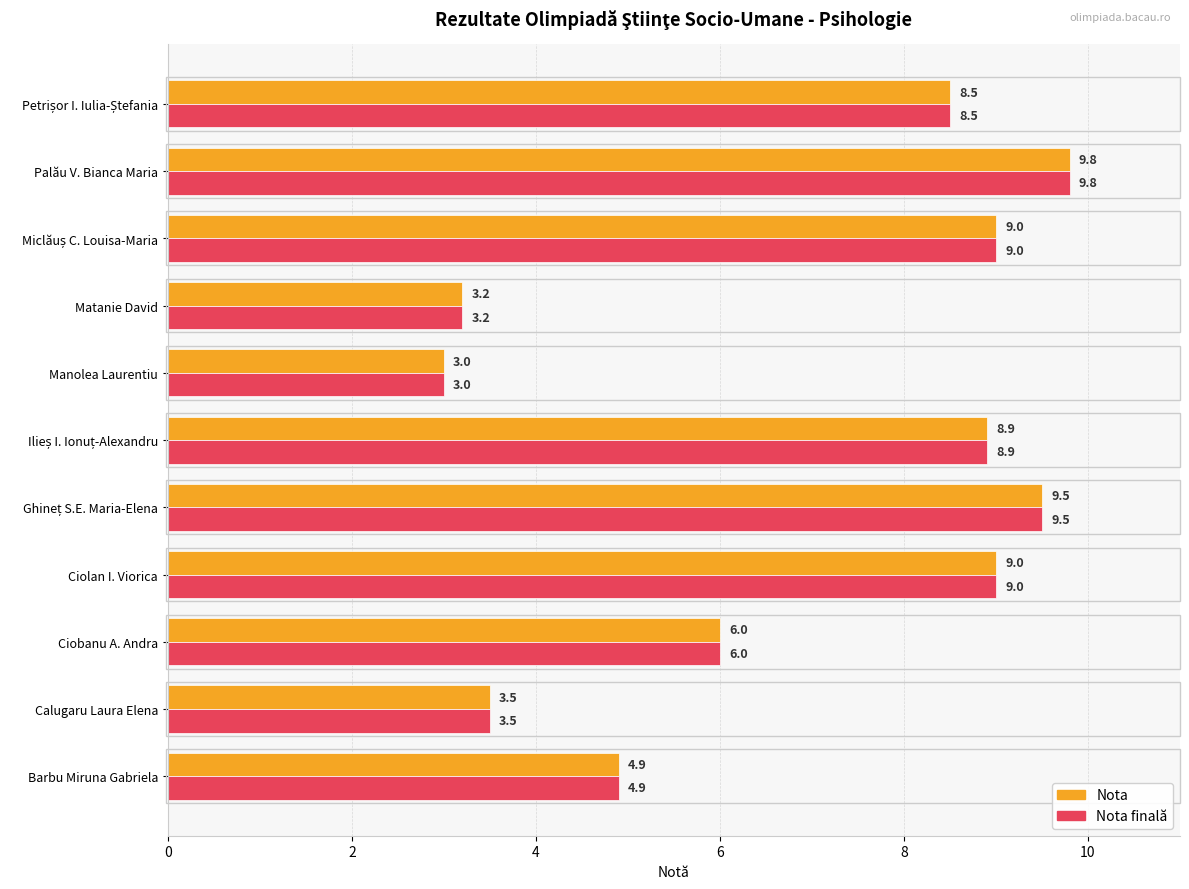

What is the lowest value of the Nota series?

3.0